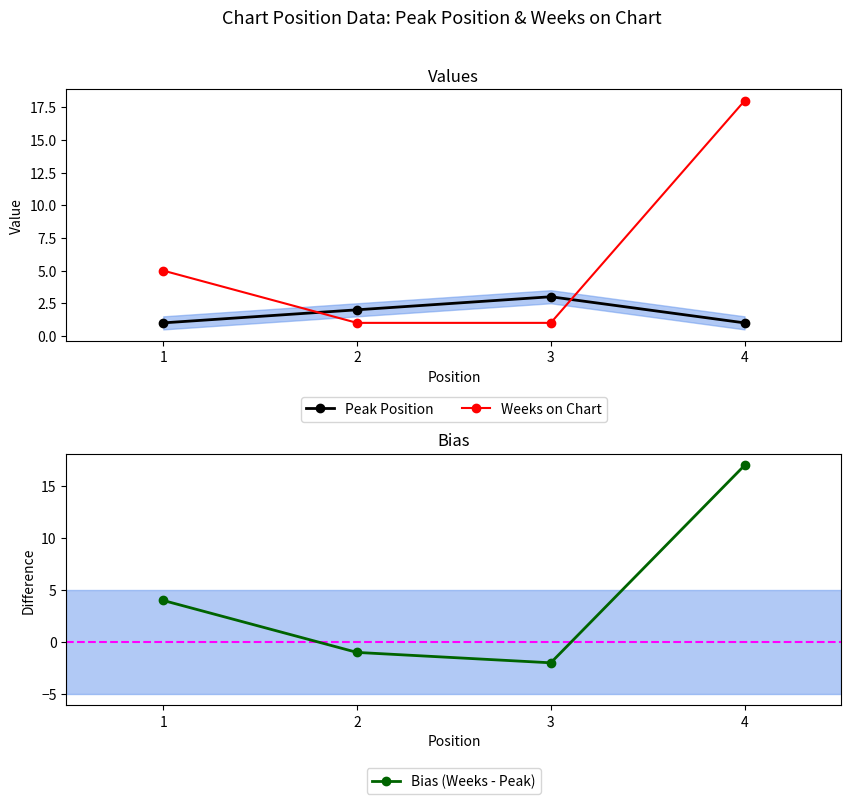

Reading left to right, extract all data points from this chart.

Peak Position: 1	2	3	1
Weeks on Chart: 5	1	1	18
Bias (Weeks - Peak): 4	-1	-2	17